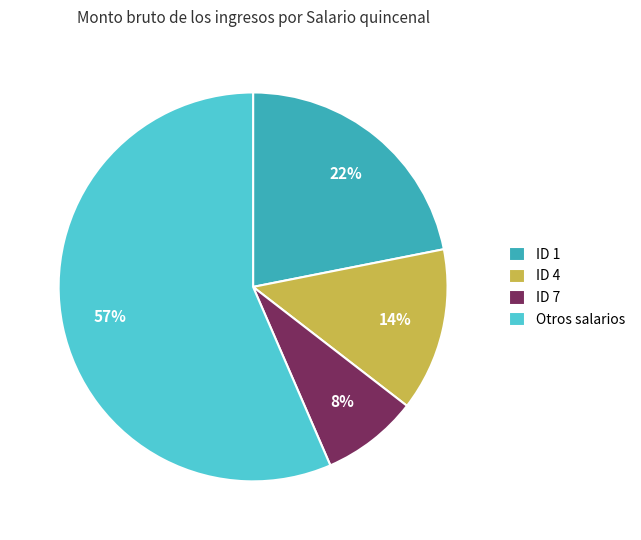

Between ID 1 and Otros salarios, which is larger?

Otros salarios